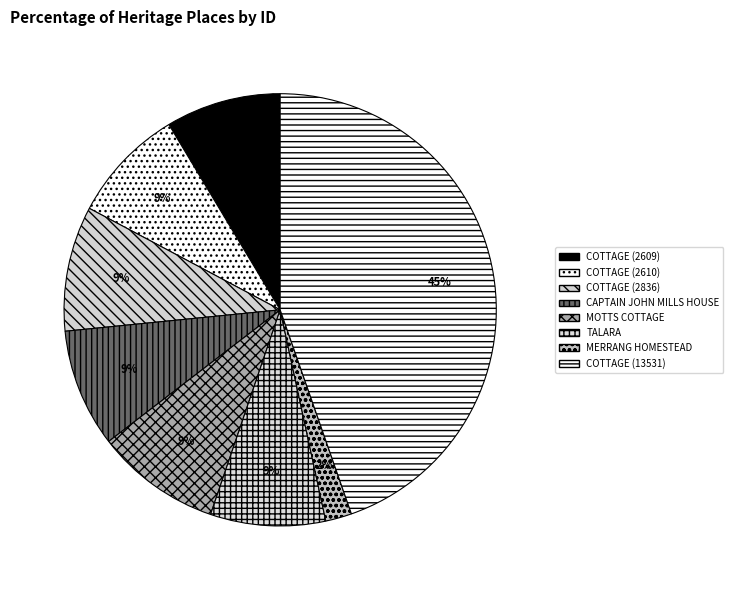

Does any single category account for the majority?

No